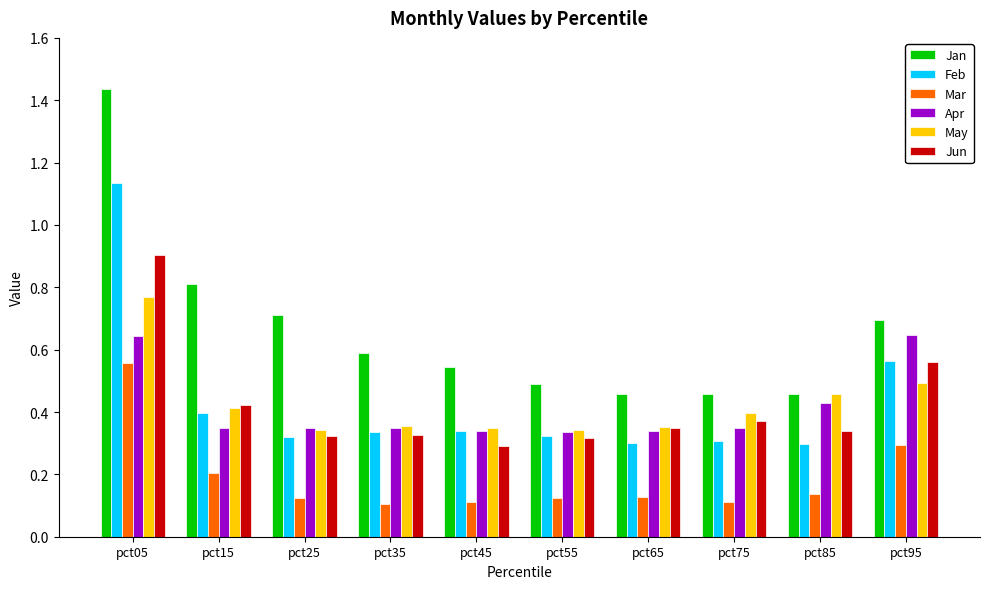

The Apr series shows 0.1 at pct75. True or false?

False